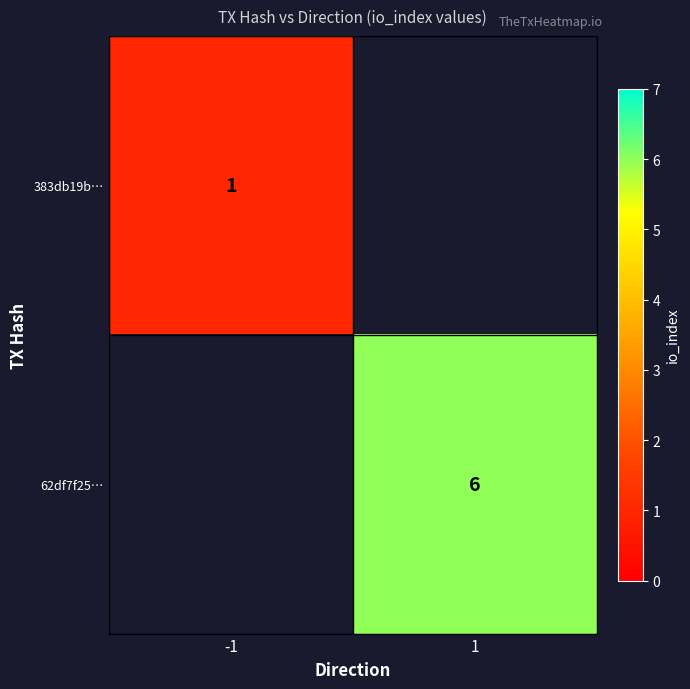

The 62df7f25… series shows 6 at 1. True or false?

True